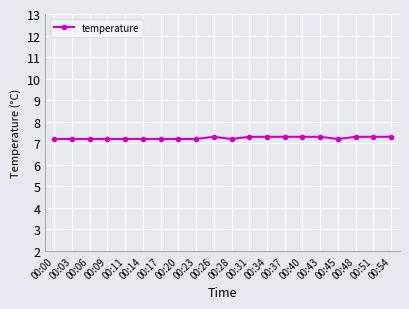

Between 00:14 and 00:31, which is larger?

00:31